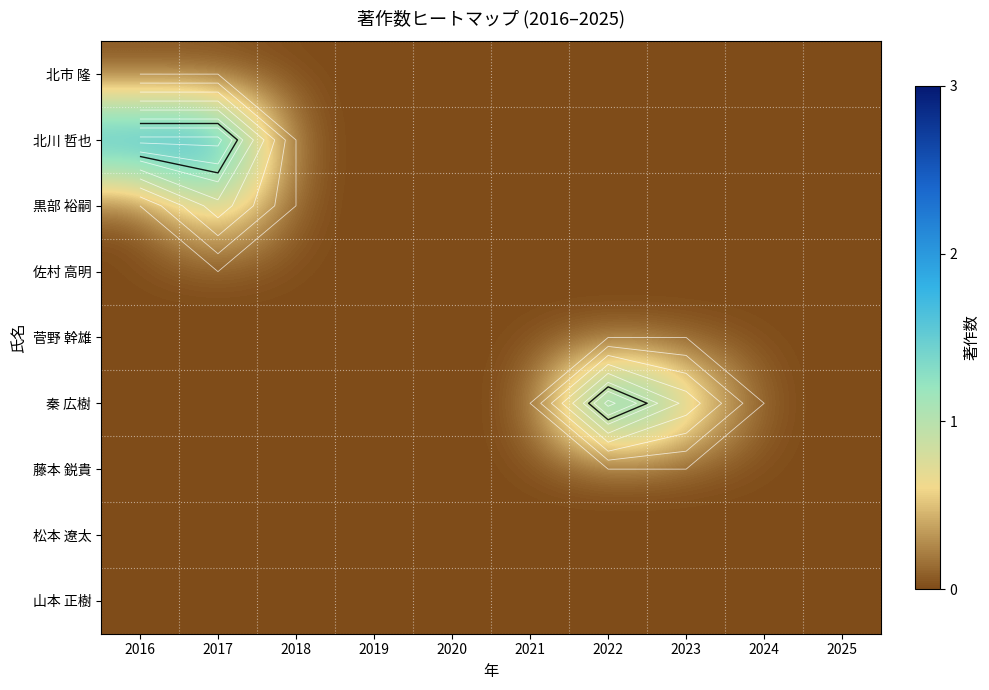

Count the 黒部 裕嗣 values in the range 0 to 1.

10